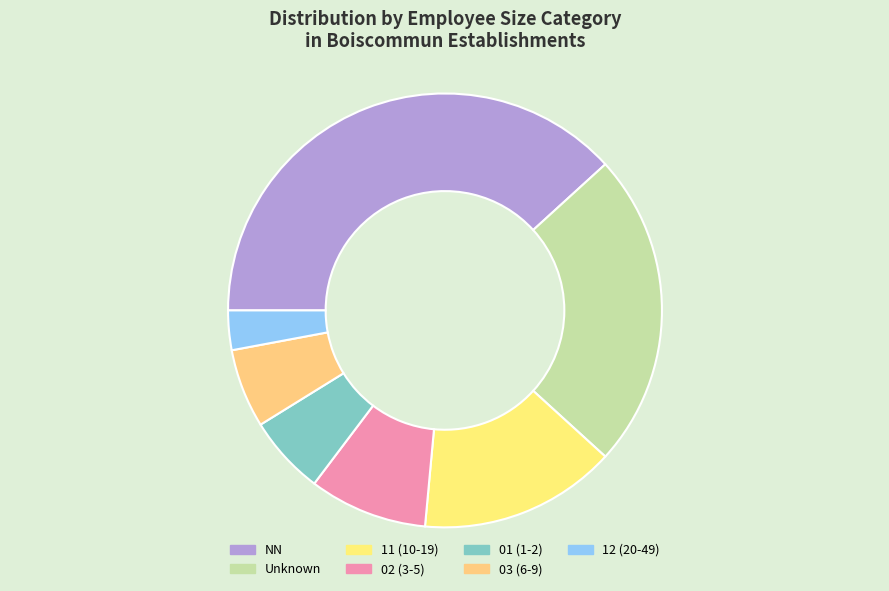

How many segments does this pie chart have?

7